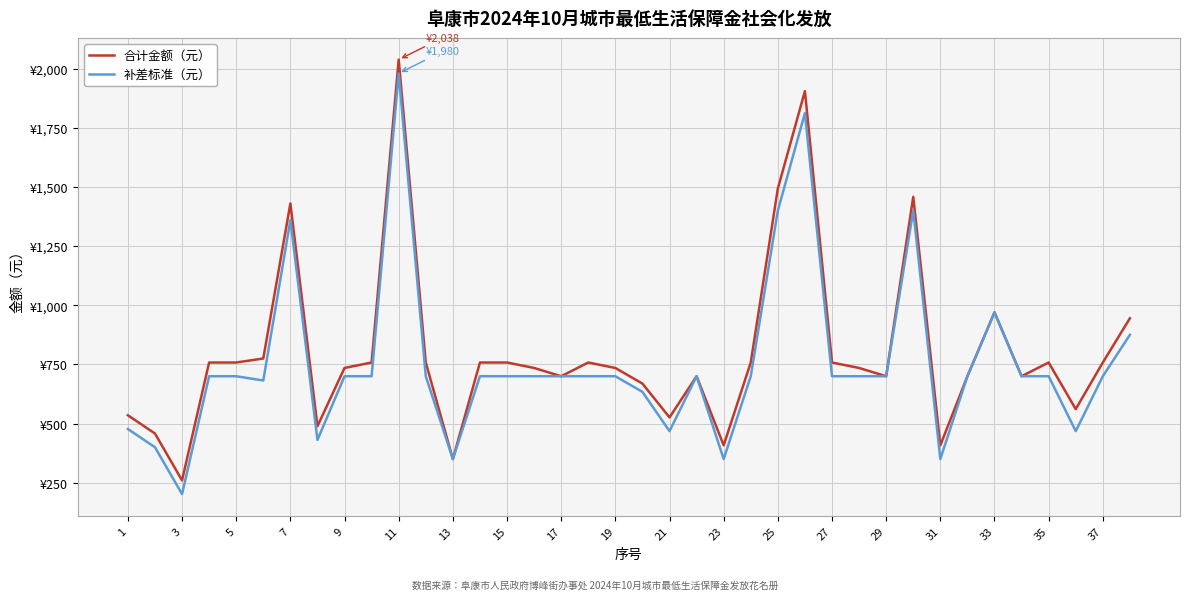

What are all the series names shown in the legend?

合计金额（元）, 补差标准（元）